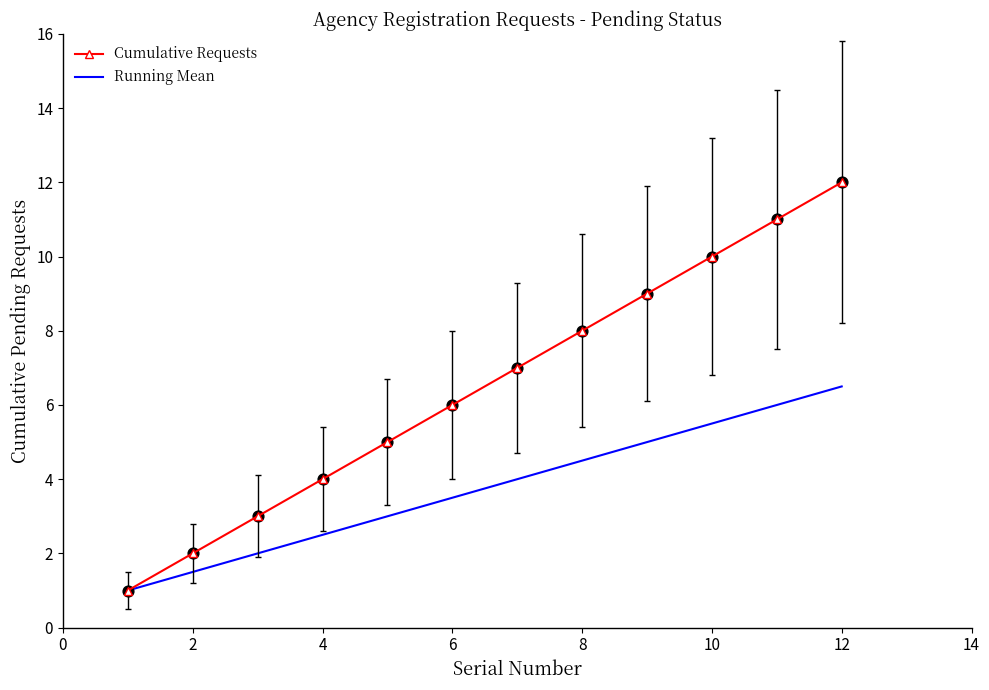

Which series has the largest total across all categories?

Cumulative Requests